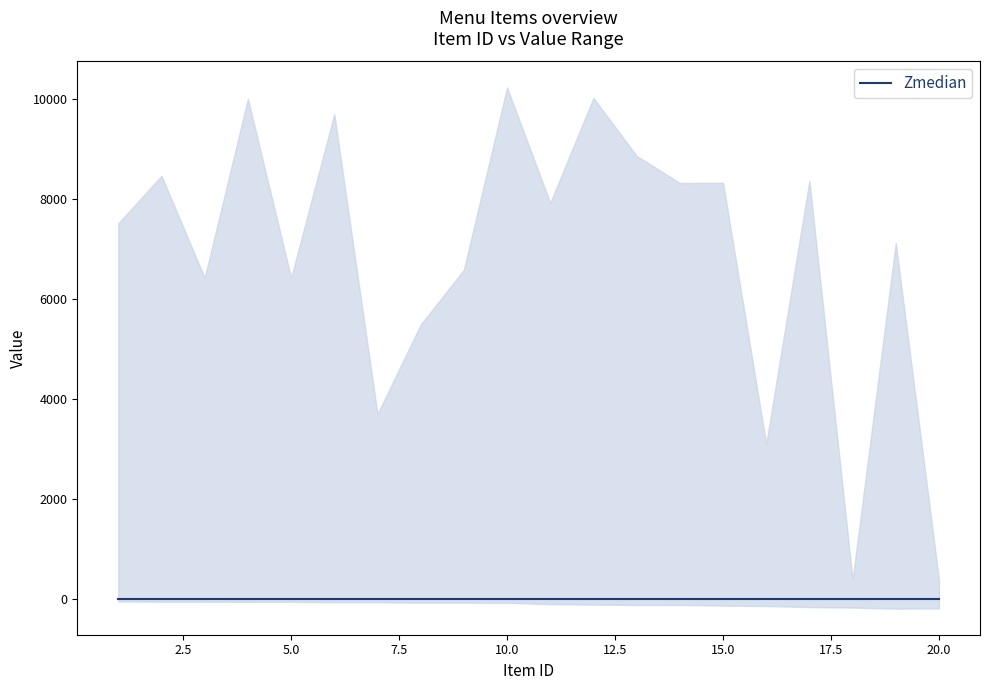

Is the value of median at 6 greater than the value of upper at 1?

No